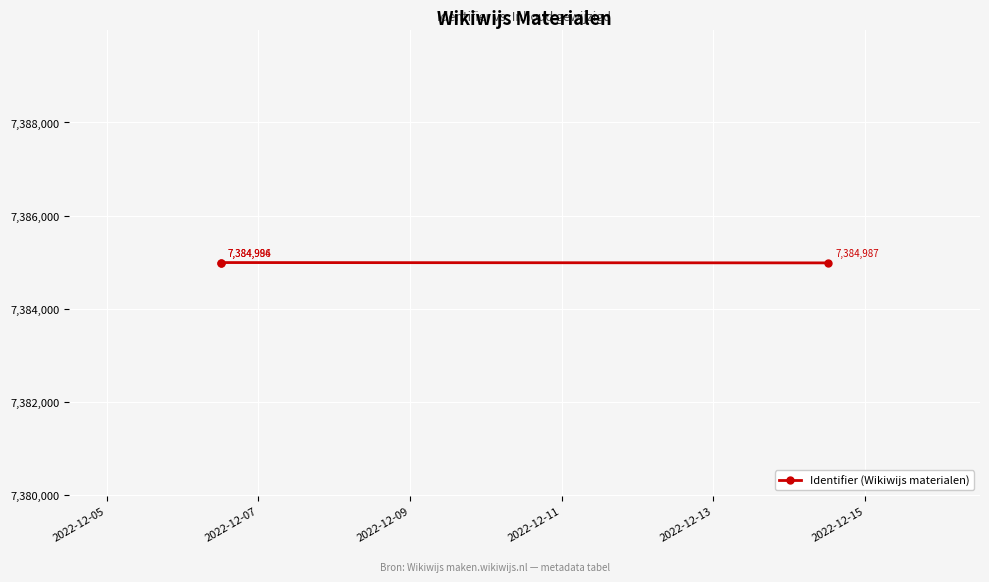

How many lines are shown in the chart?

1